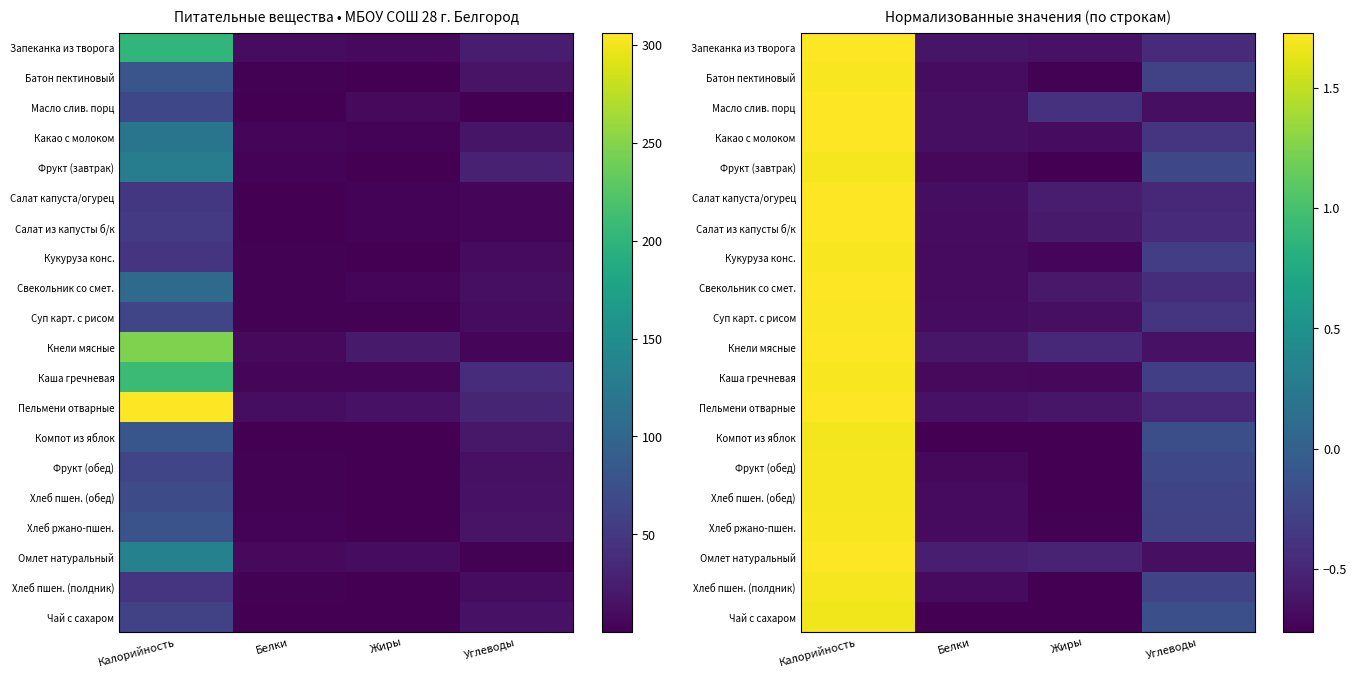

How many data points in Хлеб пшен. (обед) are less than 0?

3